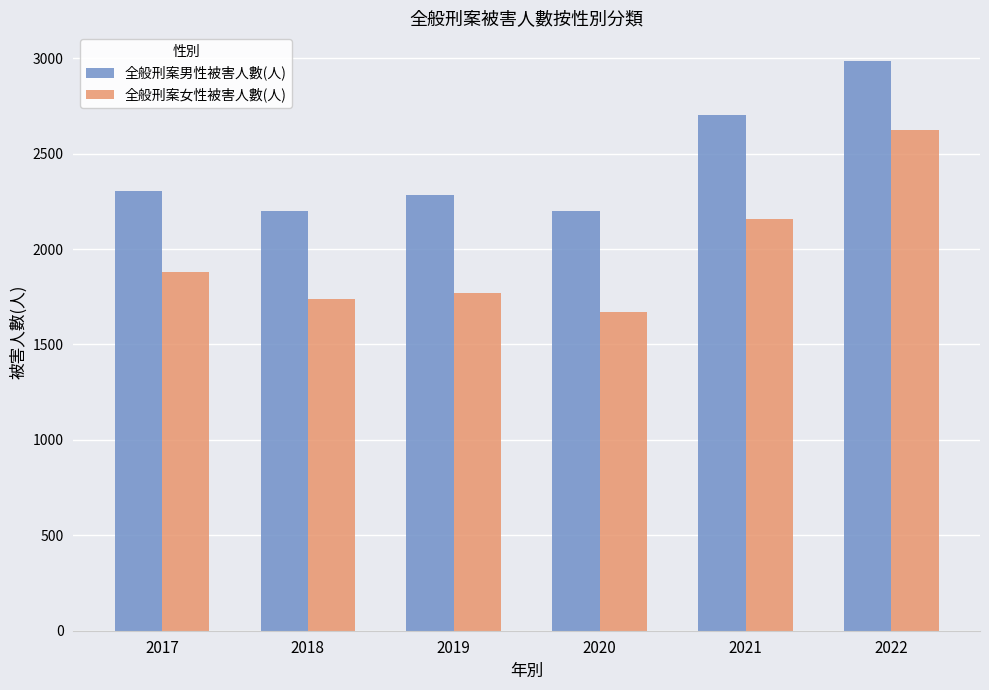

Which series has the largest range (max minus min)?

全般刑案女性被害人數(人)